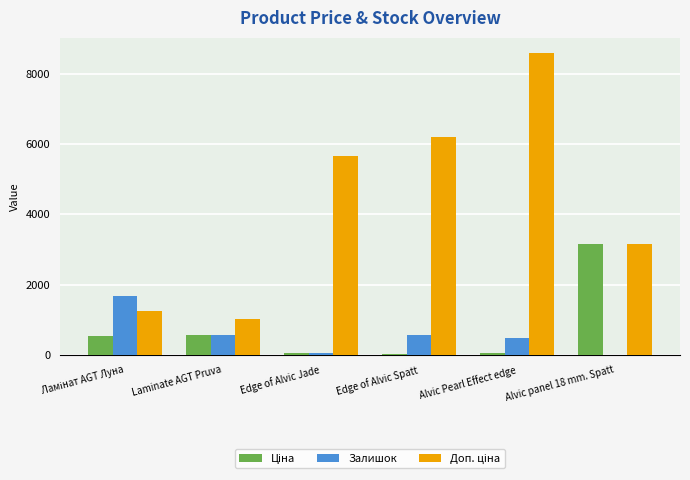

Which label corresponds to the largest value in the chart?

Alvic Pearl Effect edge